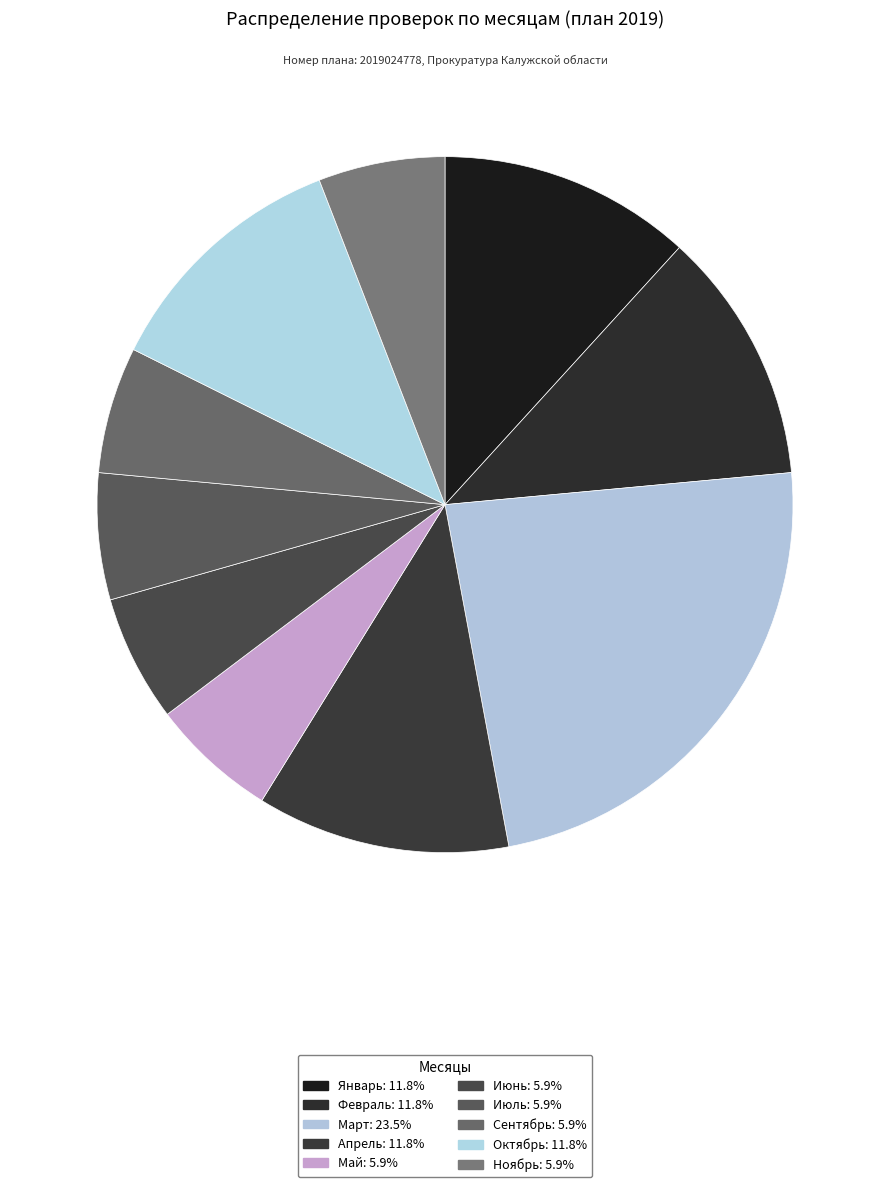

Count the number of slices in the pie.

10